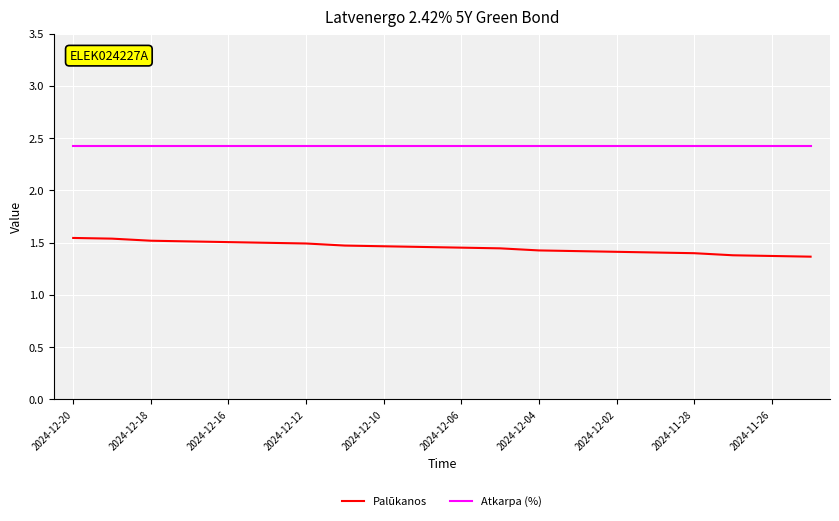

True or false: Palūkanos and Atkarpa (%) intersect in this chart.

False